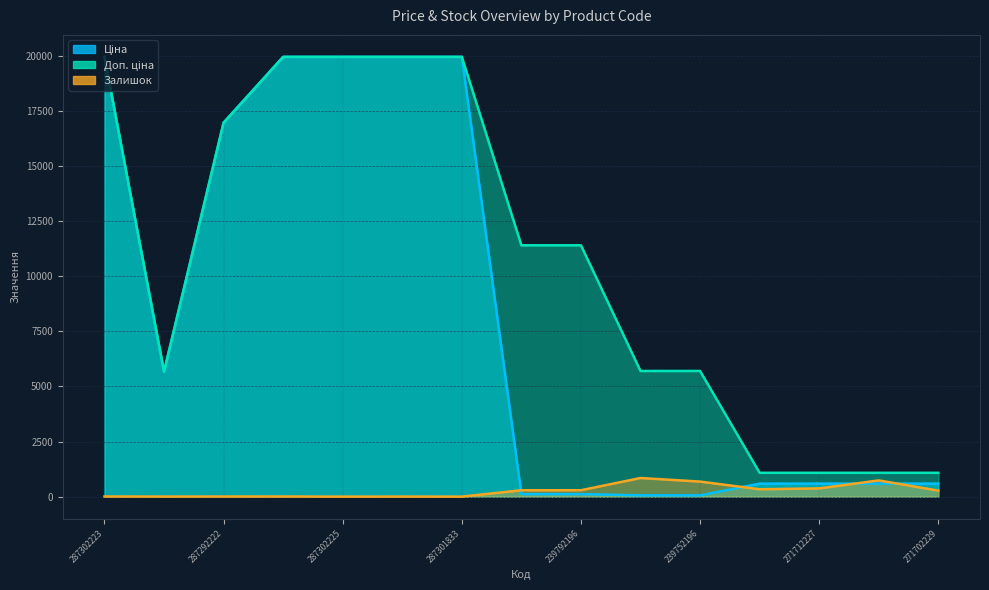

Reading left to right, what are all the values shown in this chart?

Ціна: 19964.2	5673.8	16976.3	19964.2	19964.2	19964.2	19964.2	114.1	114.1	57.0	57.0	589.9	589.9	589.9	589.9
Доп. ціна: 19964.2	5673.8	16976.3	19964.2	19964.2	19964.2	19964.2	11410.0	11410.0	5705.0	5705.0	1081.7	1081.7	1081.7	1081.7
Залишок: 7.0	3.0	5.0	6.0	0.0	3.0	0.0	289.0	290.0	845.0	683.0	334.0	374.0	736.0	273.0